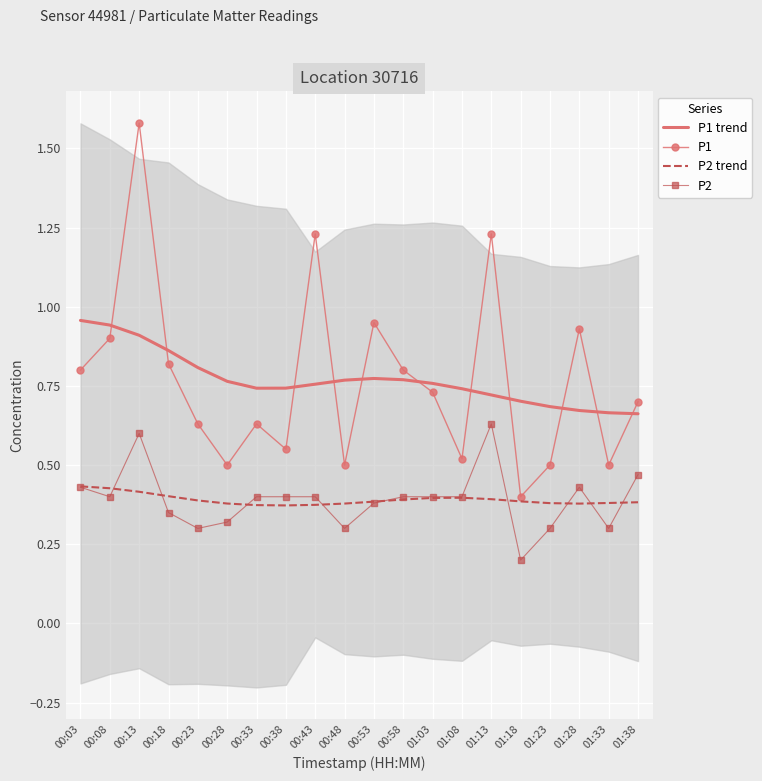

Where do P1 and P1 trend first cross each other?

00:08 and 00:13